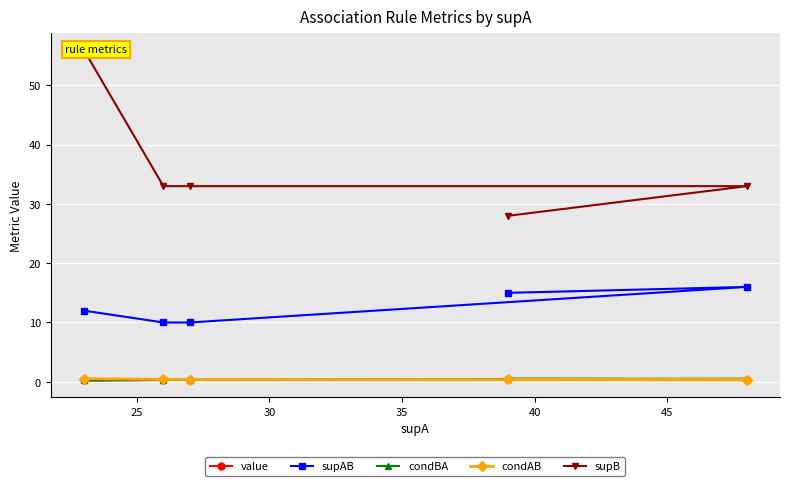

Which series has the widest spread of values?

supB